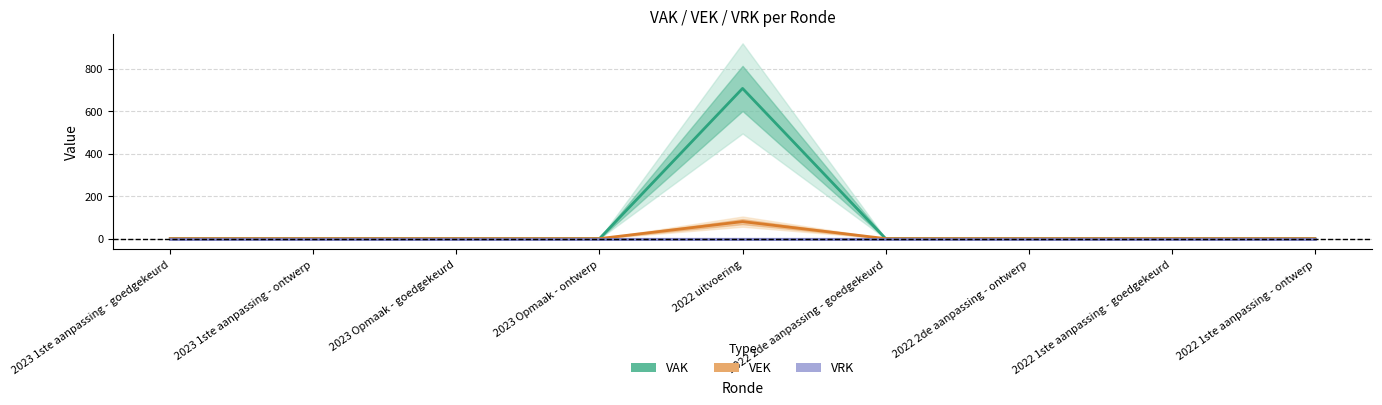

Which has a higher value, 2023 Opmaak - goedgekeurd or 2022 uitvoering?

2022 uitvoering